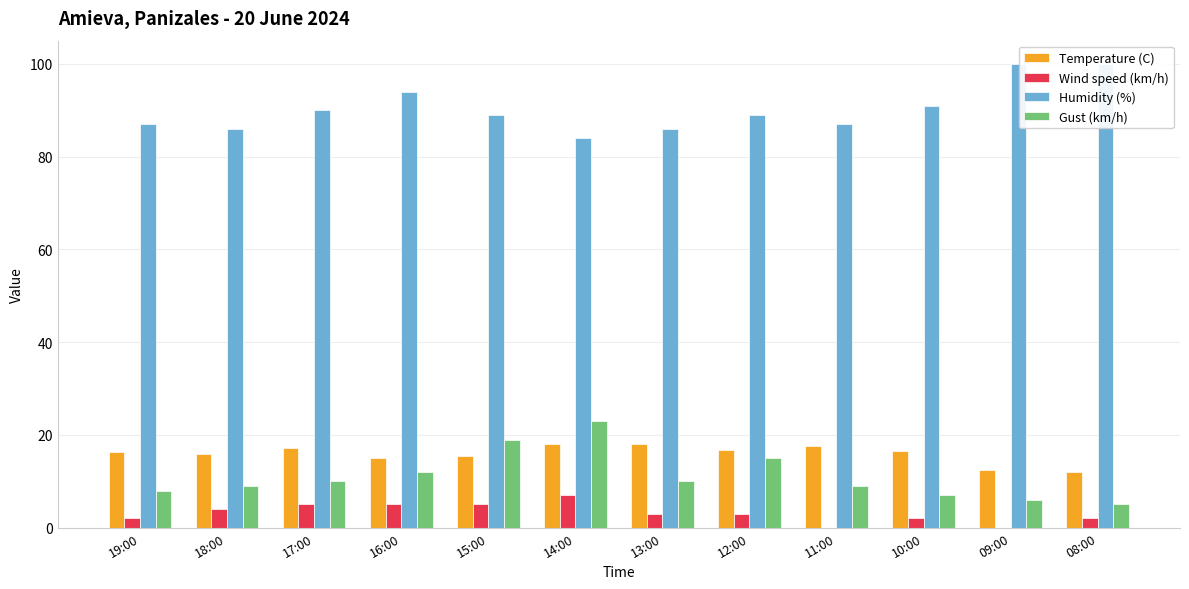

What is the sum of all Humidity (%) values?

1083.0